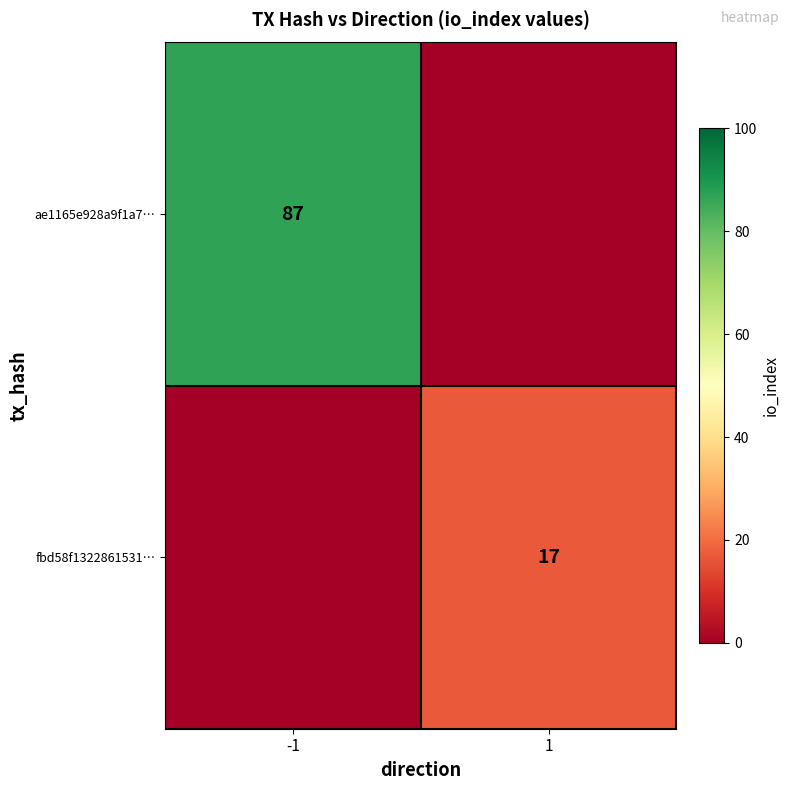

What is the total value across all series at 1?

17